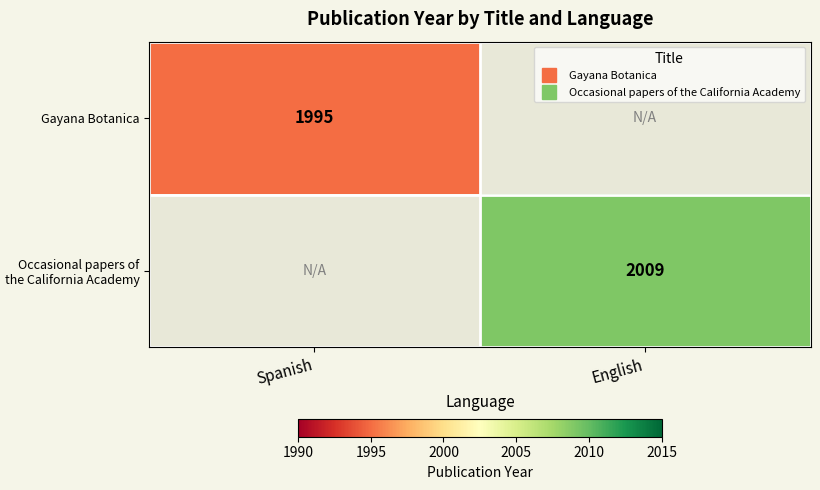

Rank the series by their maximum value, from lowest to highest.

Gayana Botanica, Occasional papers of the California Academy